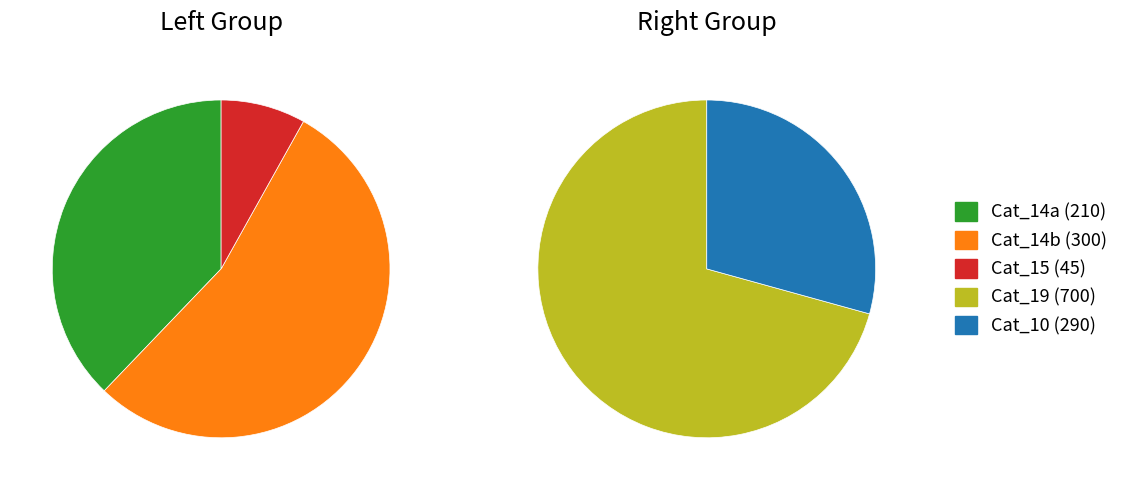

Does 19 represent more than half of the total?

No